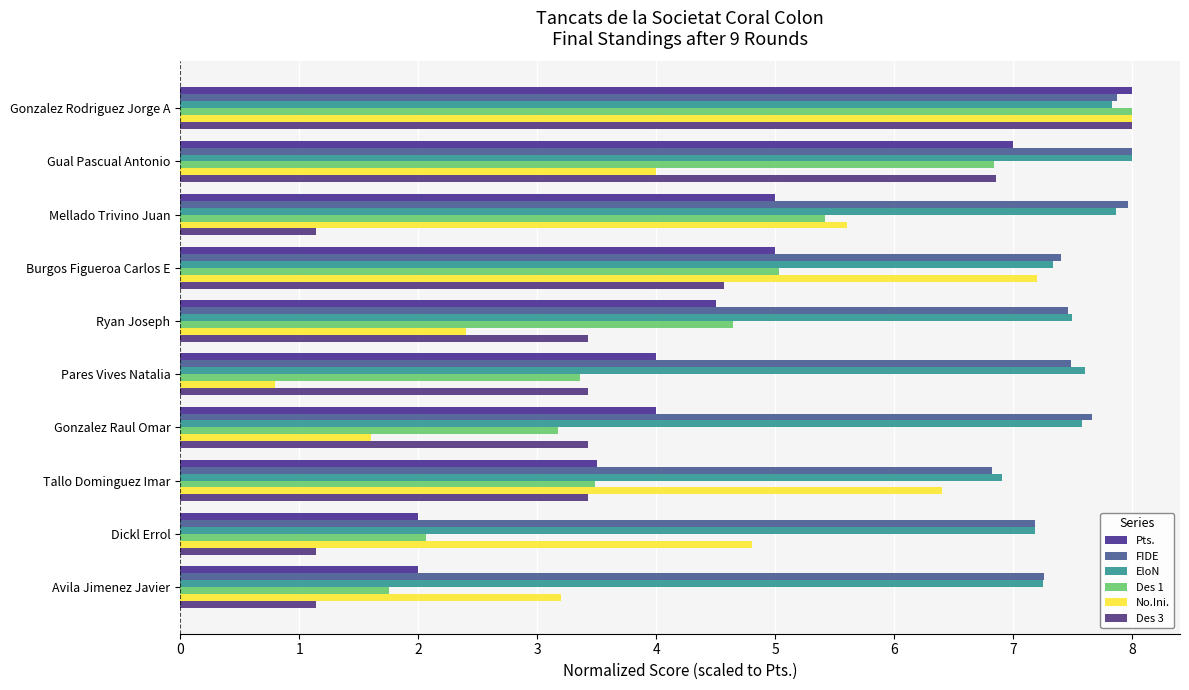

Which series has the largest range (max minus min)?

No.Ini.